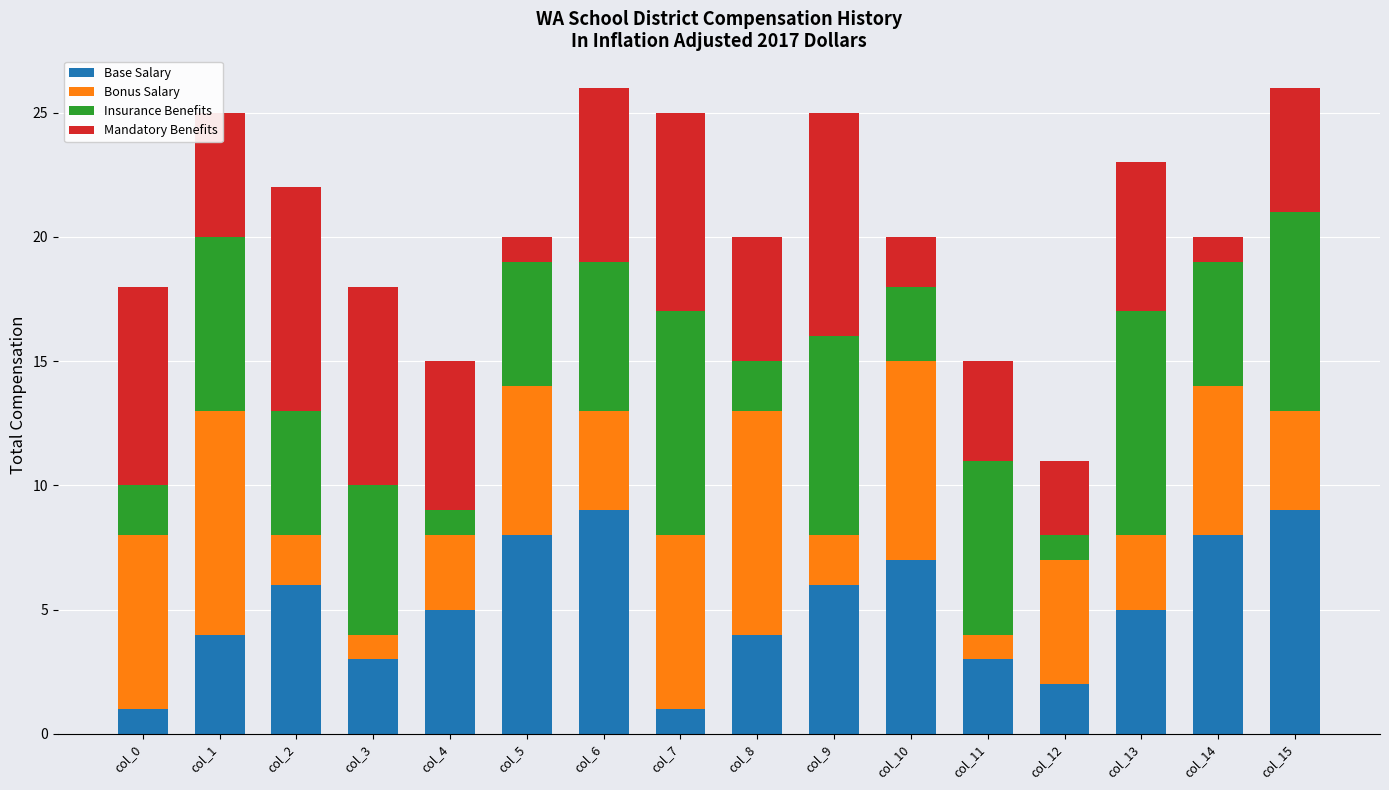

What is the difference between the maximum and minimum values in the Base Salary series?

8